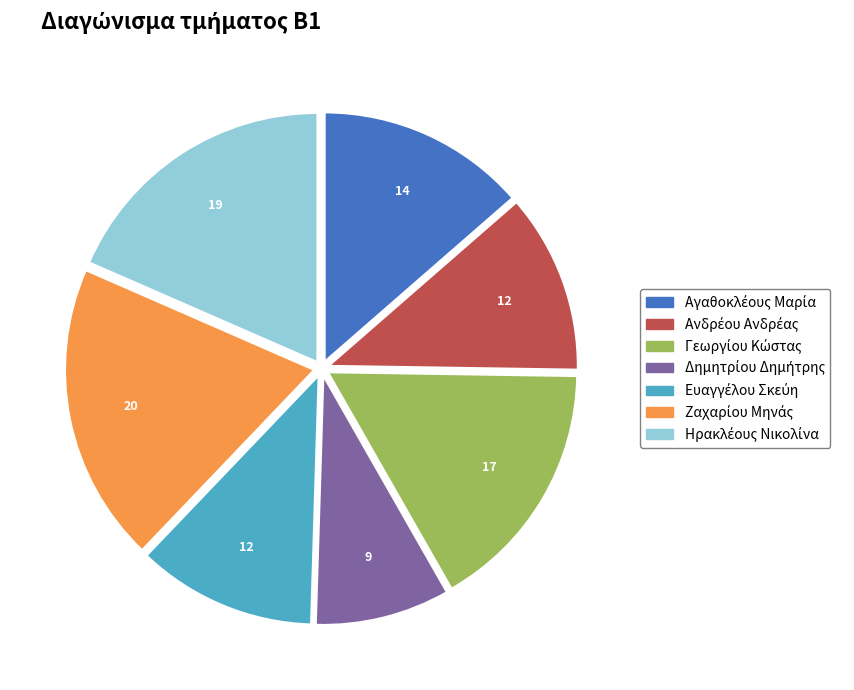

Does any single category account for the majority?

No